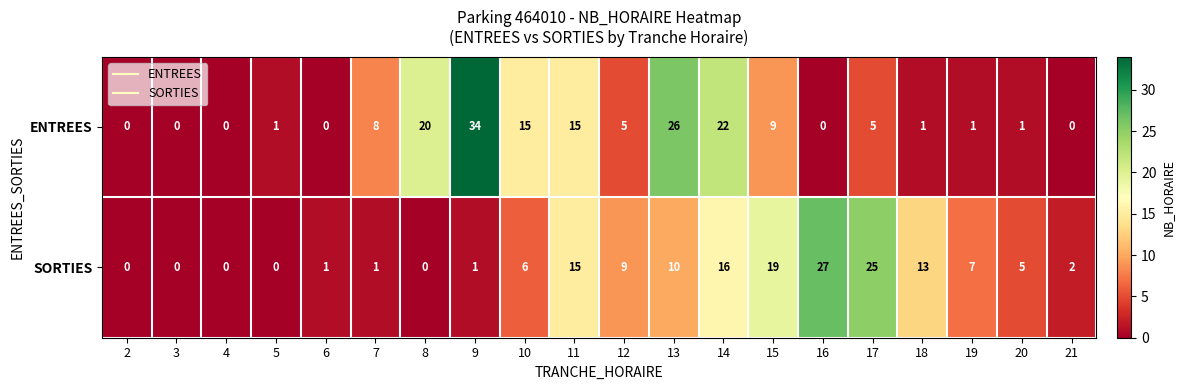

How many values in SORTIES are above zero?

15